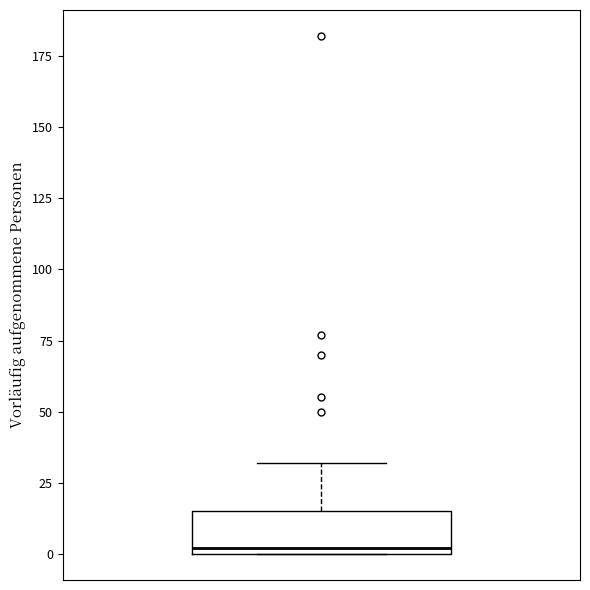

Transcribe this box plot: give where the median line is, the range the box spans, and where the two whiskers end, as read against the y-axis. The values are not printed on the chart, so give them approximately, as read against the axis.

median 0 (just above the box's lower edge), box 0 to 15, whiskers 0 to 30